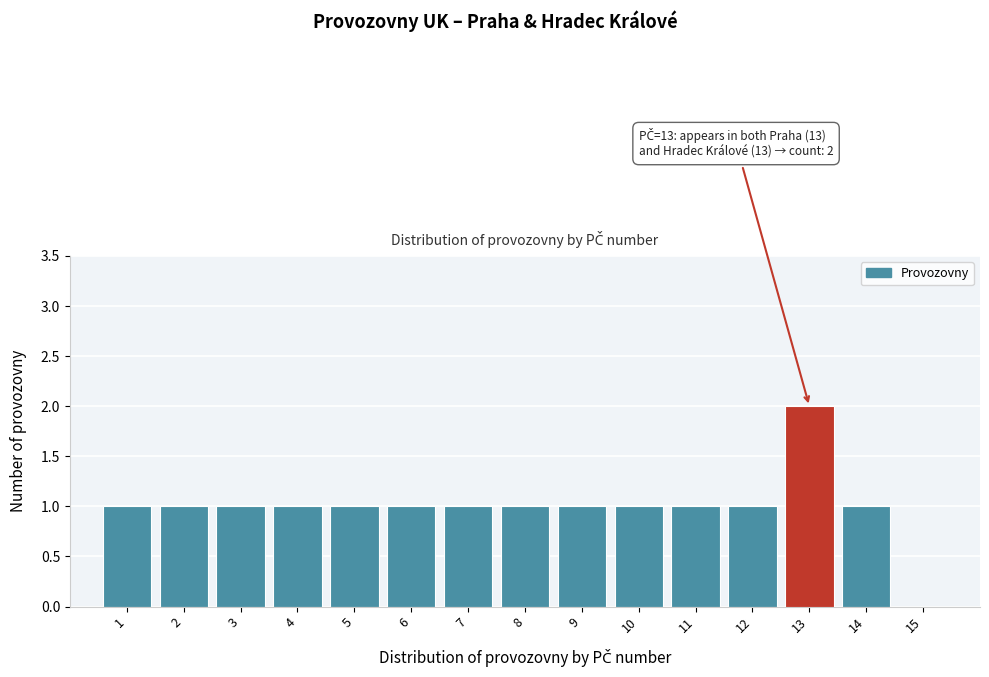

Which range on the x-axis has the tallest bar?

12.5 to 13.5